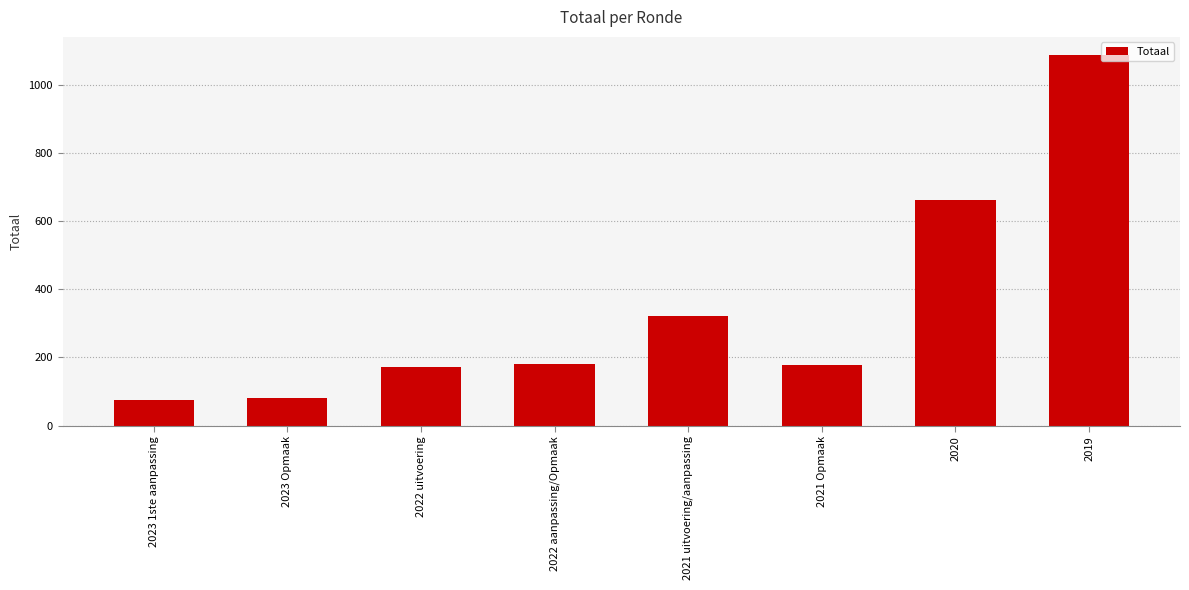

What position from the left is 2023 Opmaak?

2